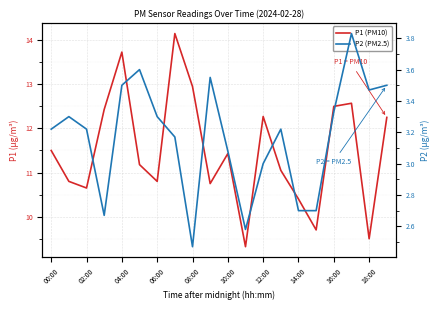

At which label does P1 (PM10) first exceed 11?

00:00